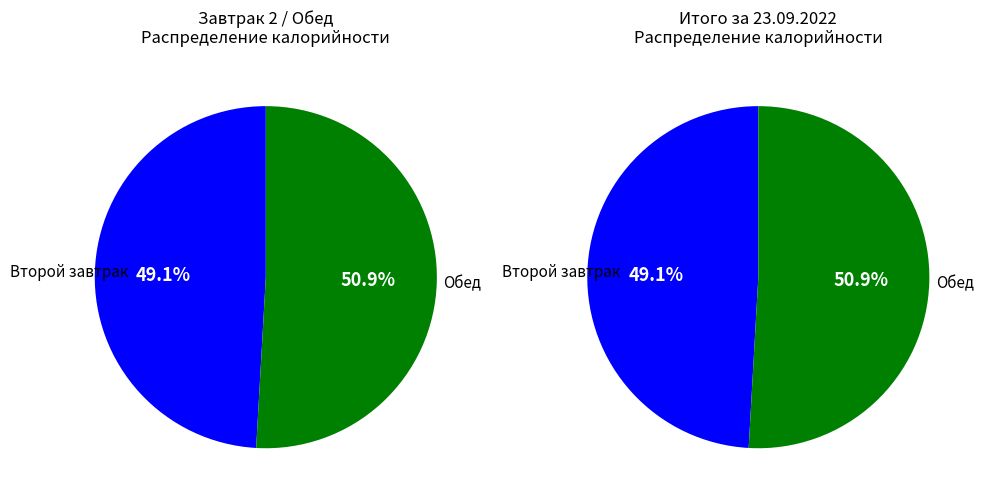

How many segments does this pie chart have?

2